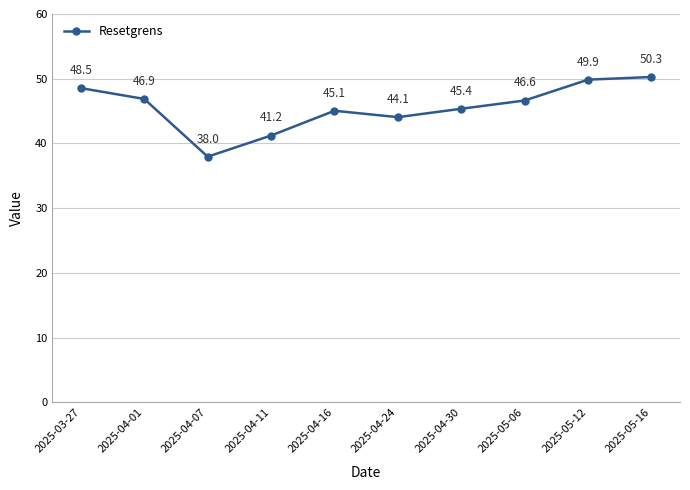

True or false: the data shows 46.6 at 2025-05-06.

True